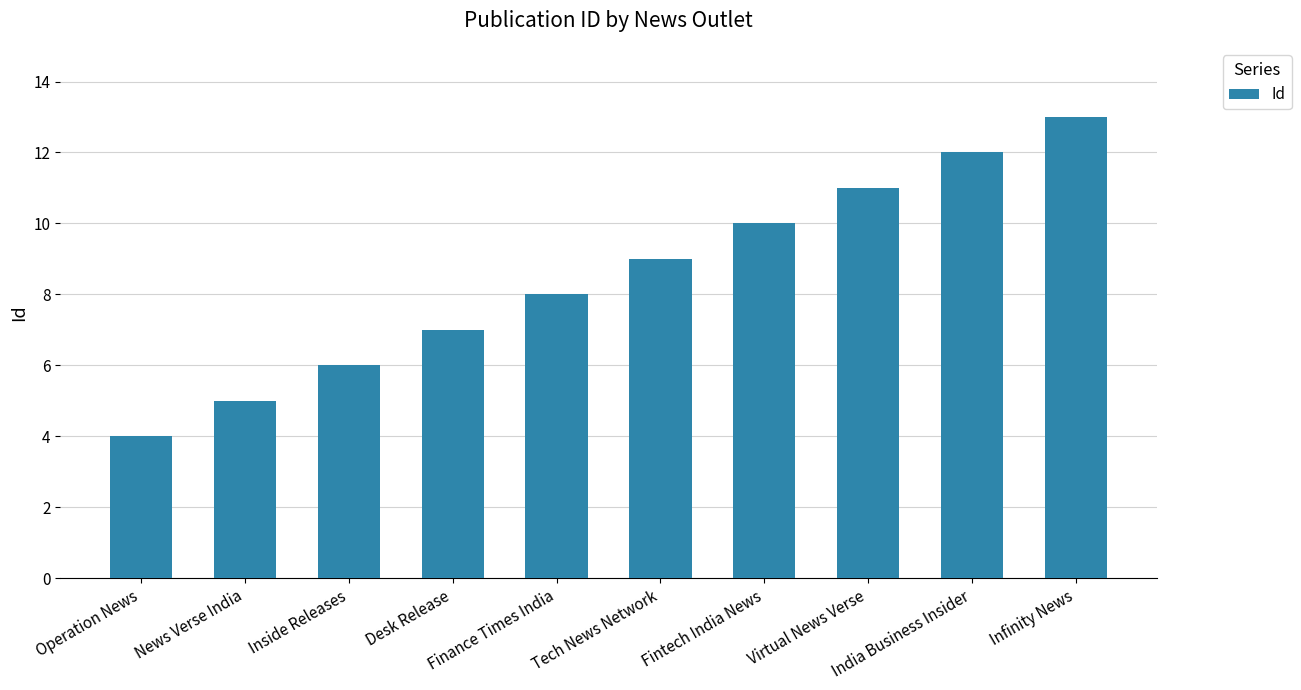

Reading right to left, transcribe all the data shown in this chart.

Infinity News=13	India Business Insider=12	Virtual News Verse=11	Fintech India News=10	Tech News Network=9	Finance Times India=8	Desk Release=7	Inside Releases=6	News Verse India=5	Operation News=4